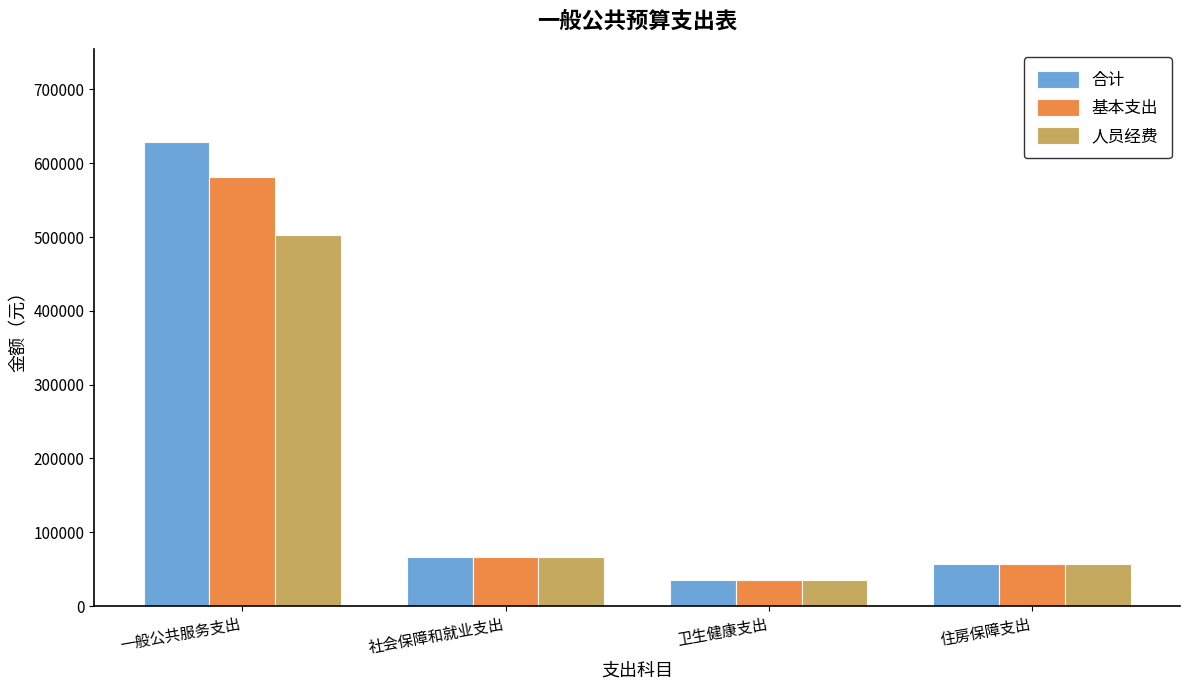

How many distinct data groups are displayed?

3